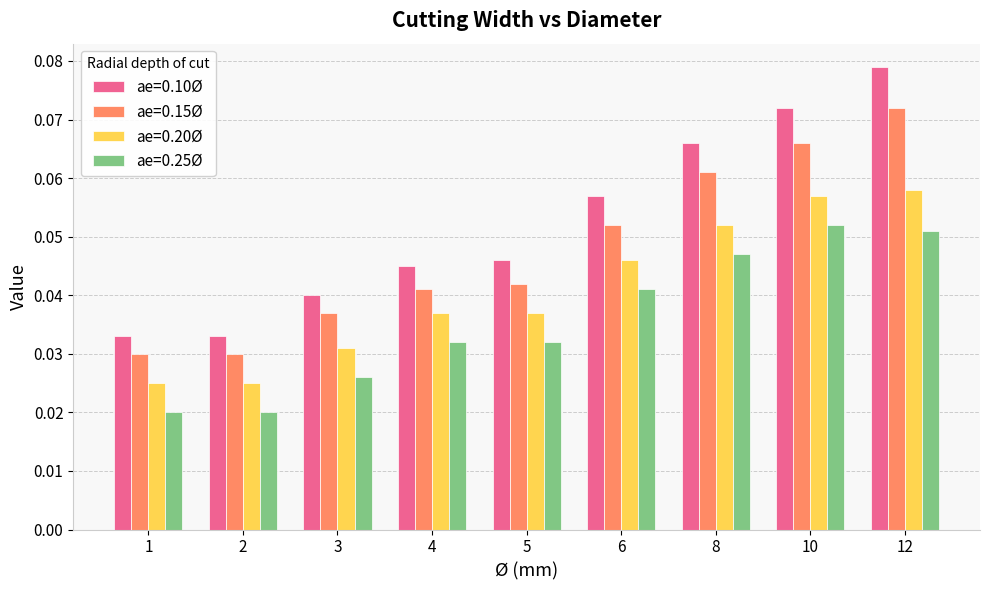

What is the sum of all ae=0.25Ø values?

0.3